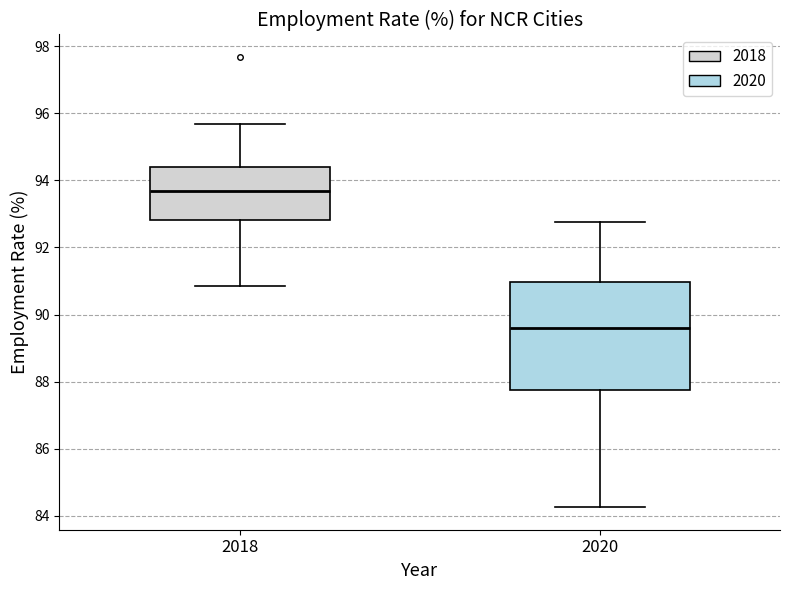

Reading left to right, read every box against the y-axis: the position of its median line, the range the box covers, and the ends of its whiskers. The values are not printed on the chart, so give them approximately, as read against the axis.

2018: median 93.6, box 92.8 to 94.4, whiskers 90.8 to 95.6
2020: median 89.6, box 87.8 to 91.0, whiskers 84.2 to 92.8